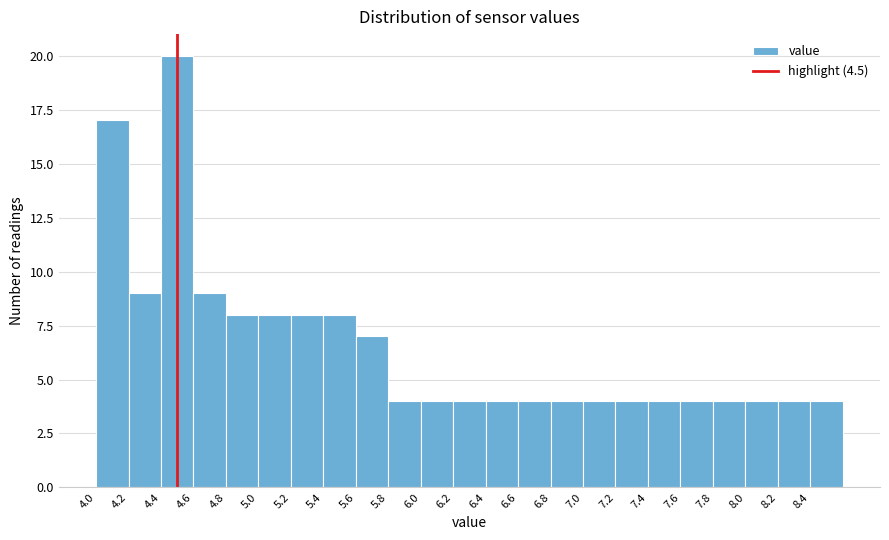

Over which range of the x-axis is the bar tallest?

4.4 to 4.6